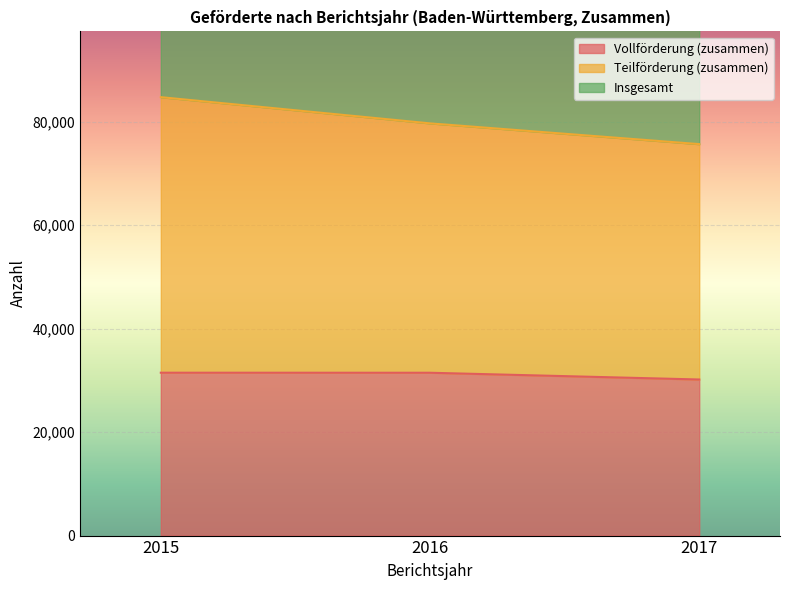

What is the value of the Vollförderung (zusammen) point at the 3rd from the left?

30156